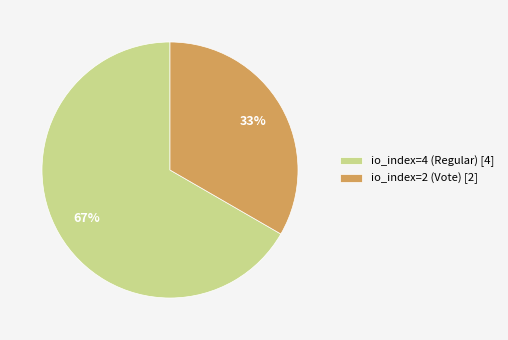

To the nearest percent, what portion does io_index=2 (Vote) represent?

33%